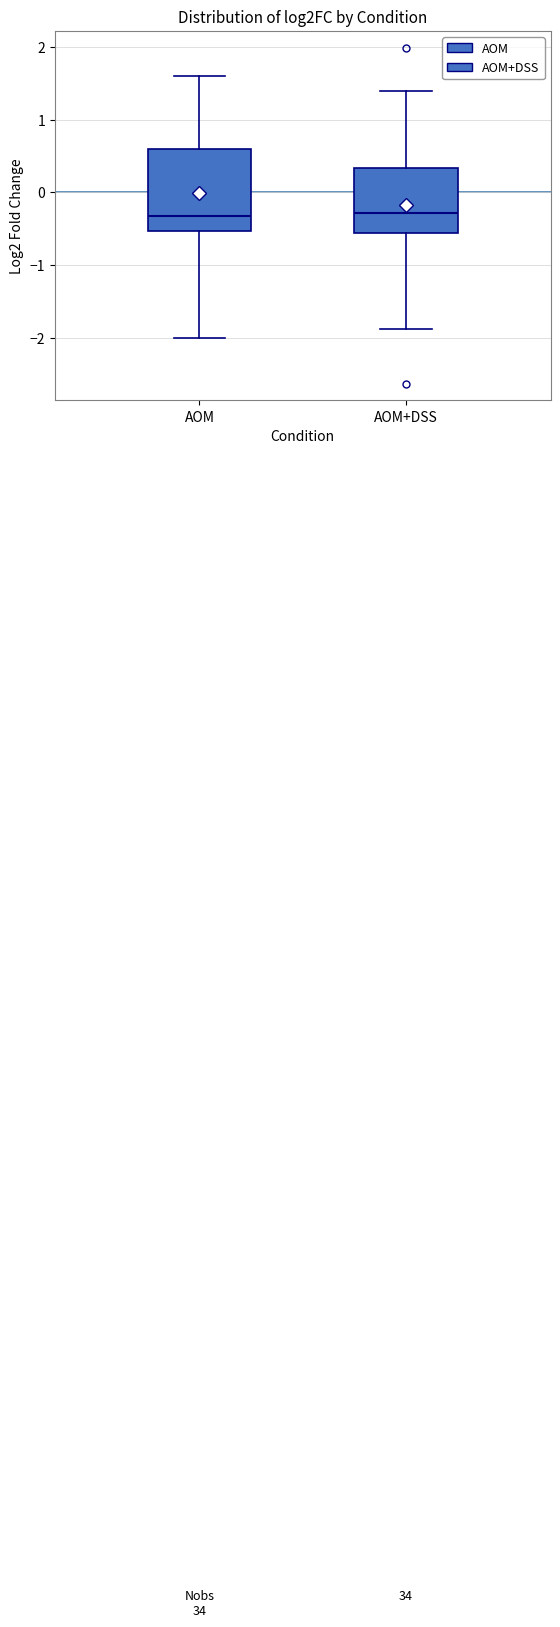

Comparing the boxes themselves (not the whiskers), which one is the tallest?

AOM